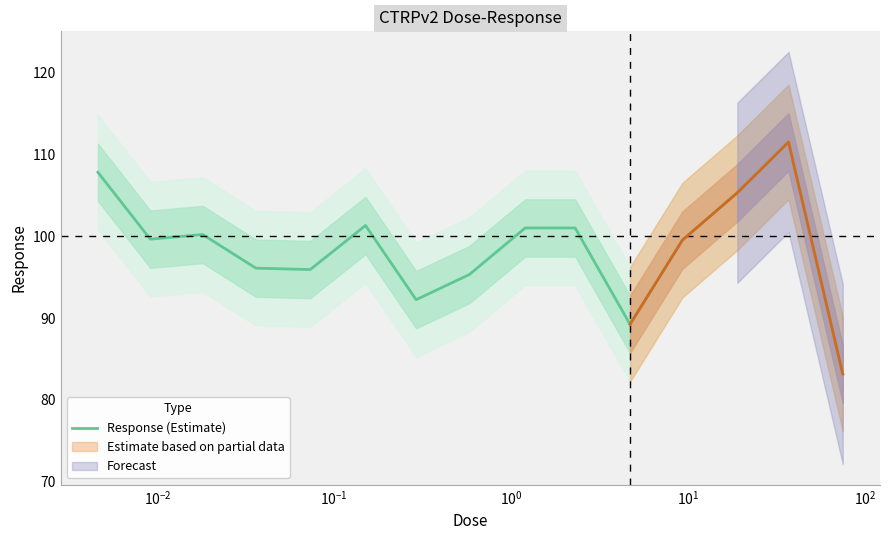

What is the difference between the second highest and minimum values?

24.6